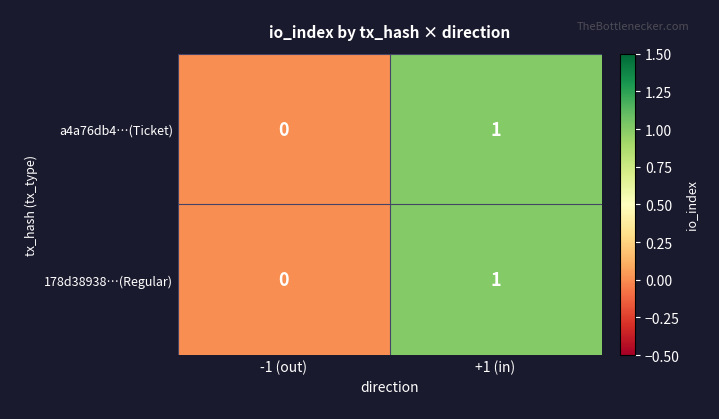

At which category is the sum across all series the highest?

+1 (in)